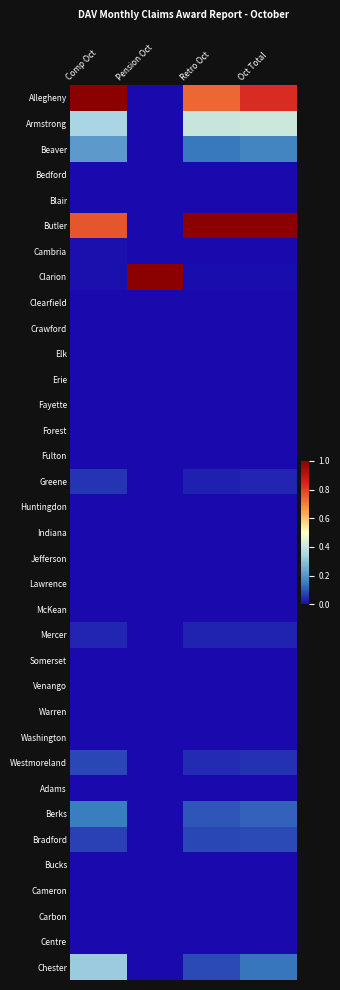

What is the greatest value displayed?

1.0